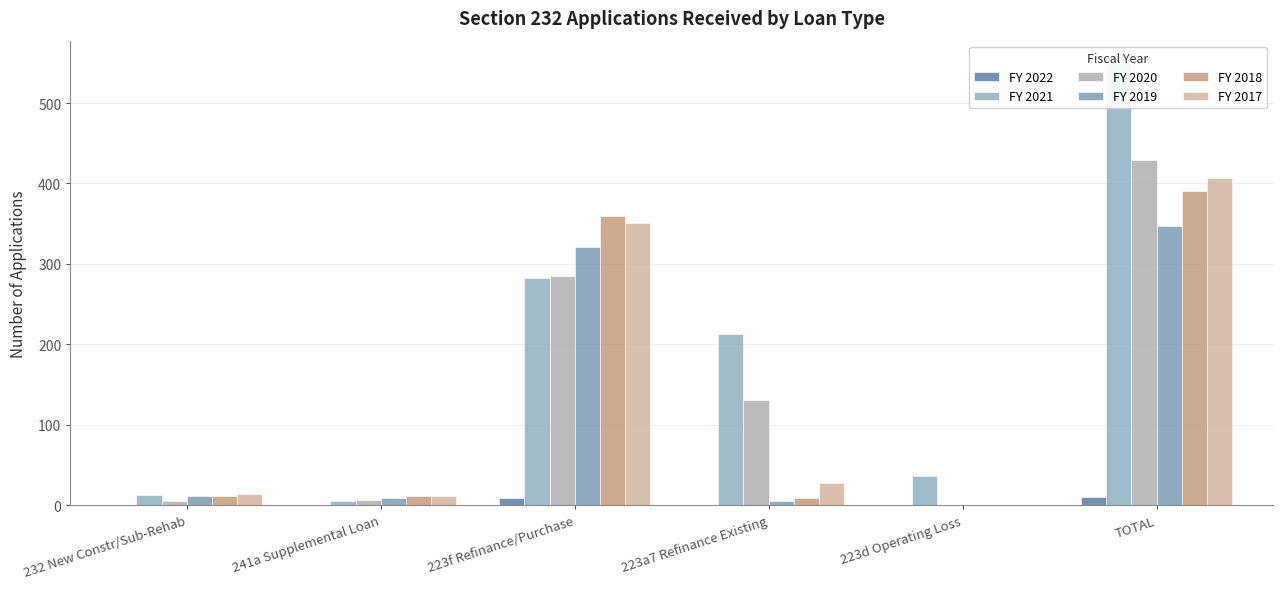

At how many categories does at least one series exceed 491?

1